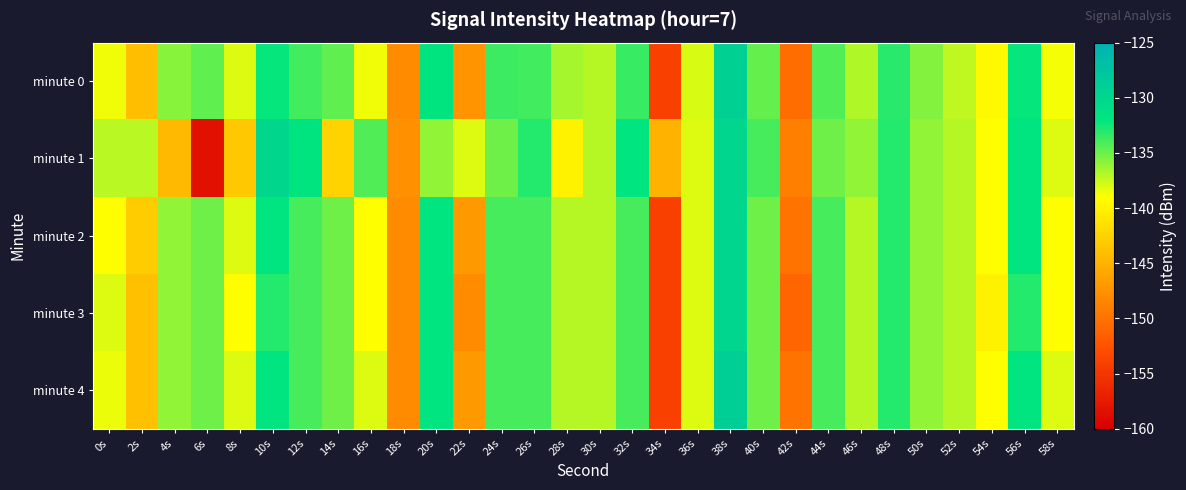

Which label corresponds to the largest value in the chart?

38s